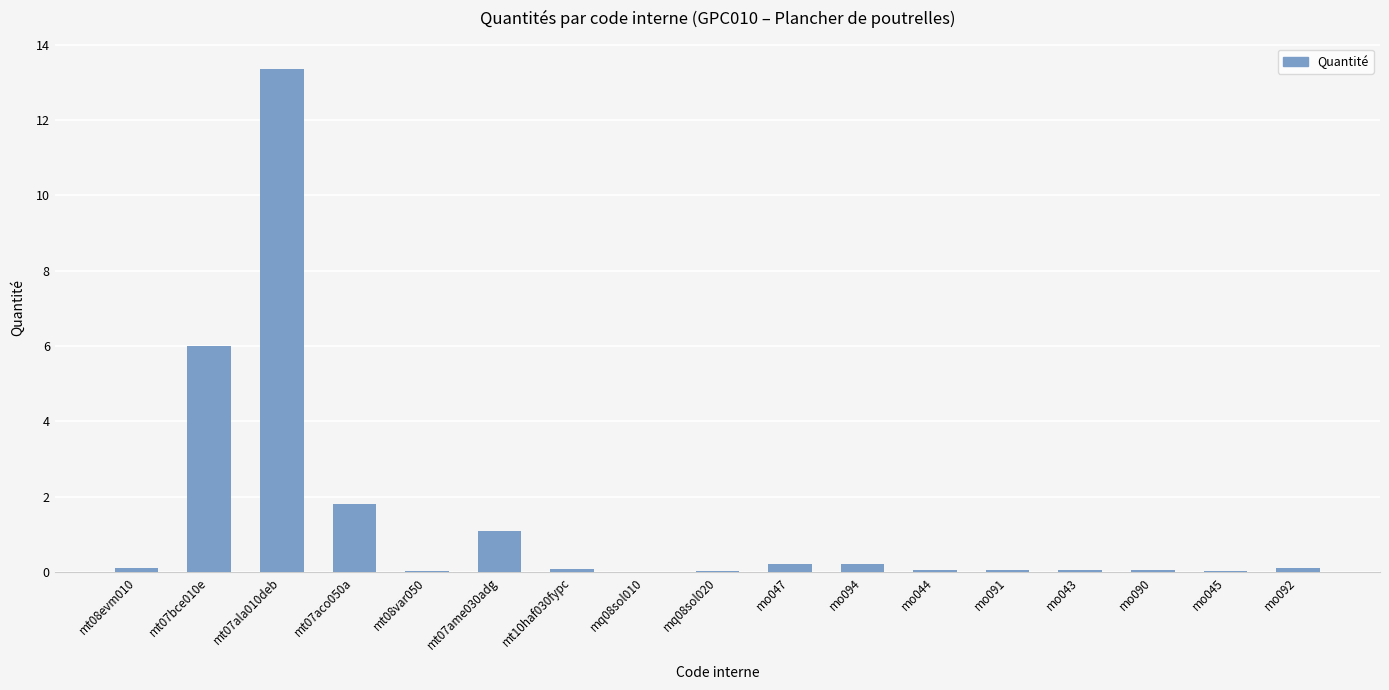

What is the sum of all values?

23.2